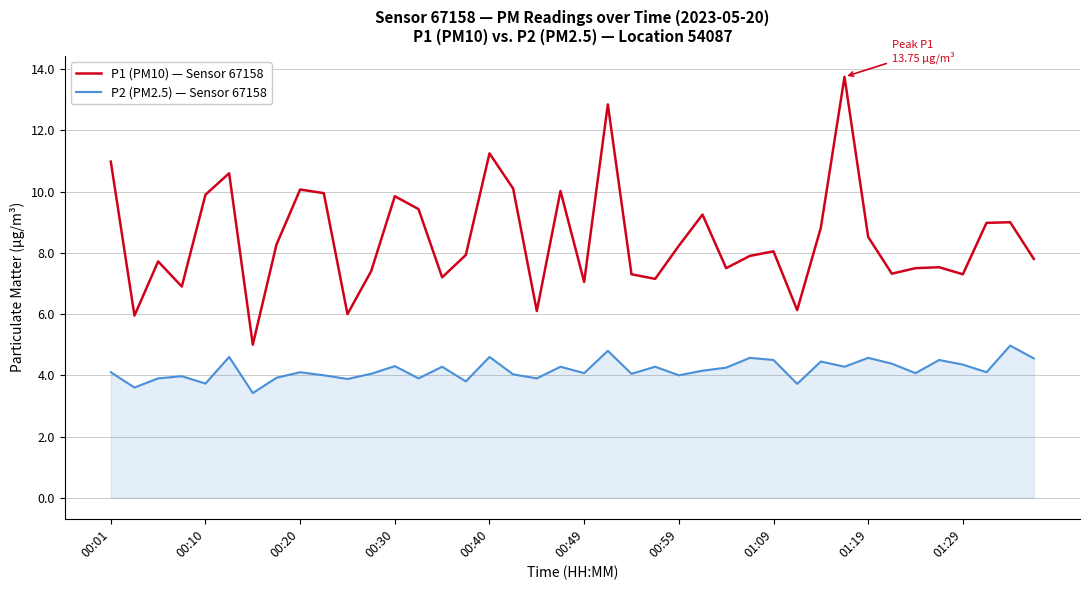

Which series has the largest total across all categories?

P1 (PM10) — Sensor 67158